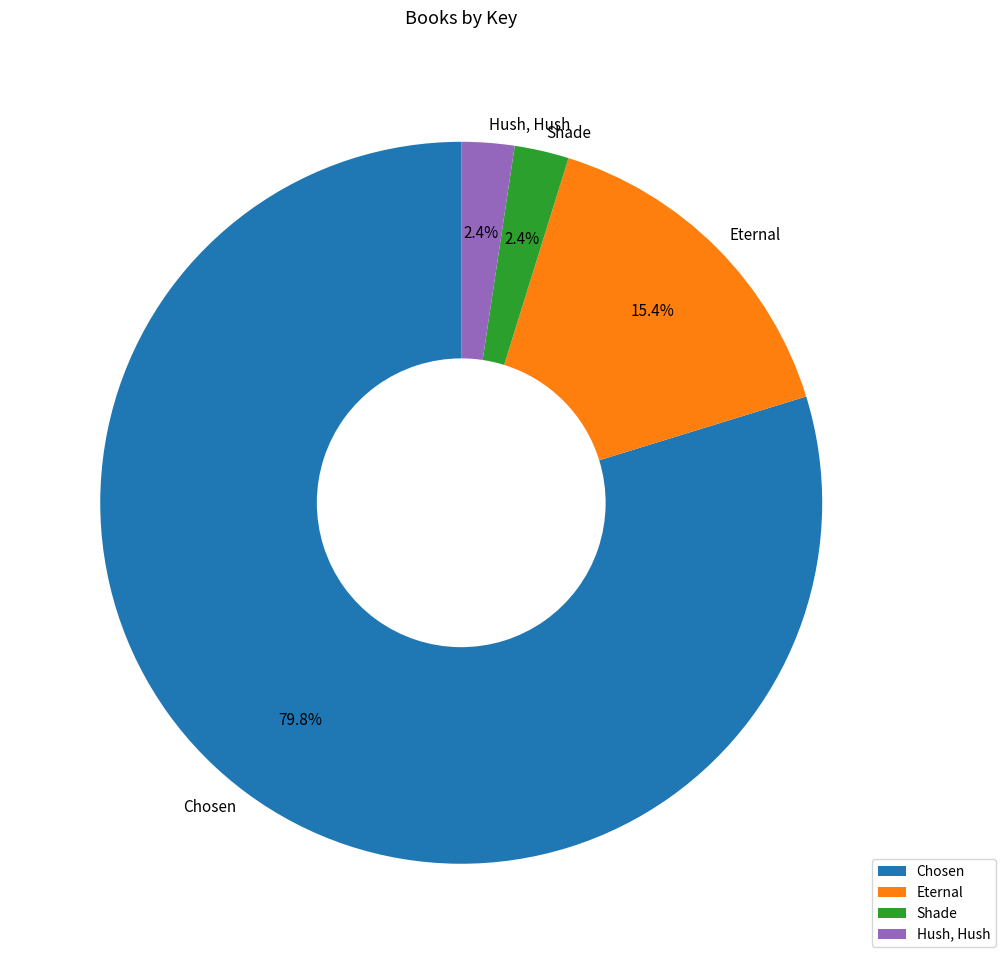

What portion of the pie excludes Hush, Hush?

97.6%